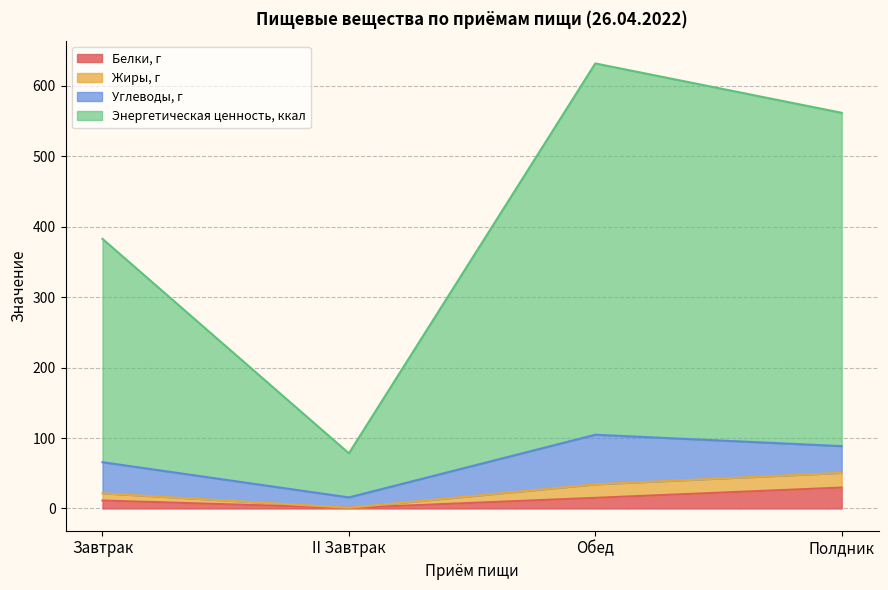

The Белки, г series shows 51.3 at Полдник. True or false?

False